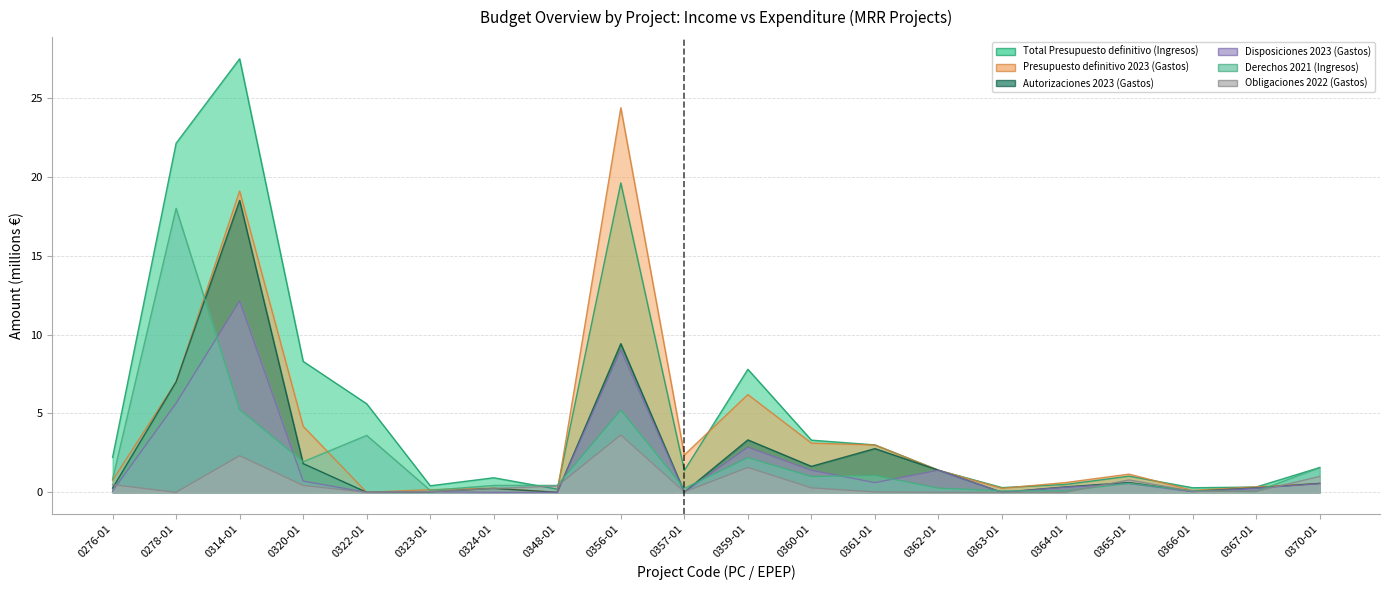

At which label does Autorizaciones 2023 (Gastos) reach its minimum?

0322-01